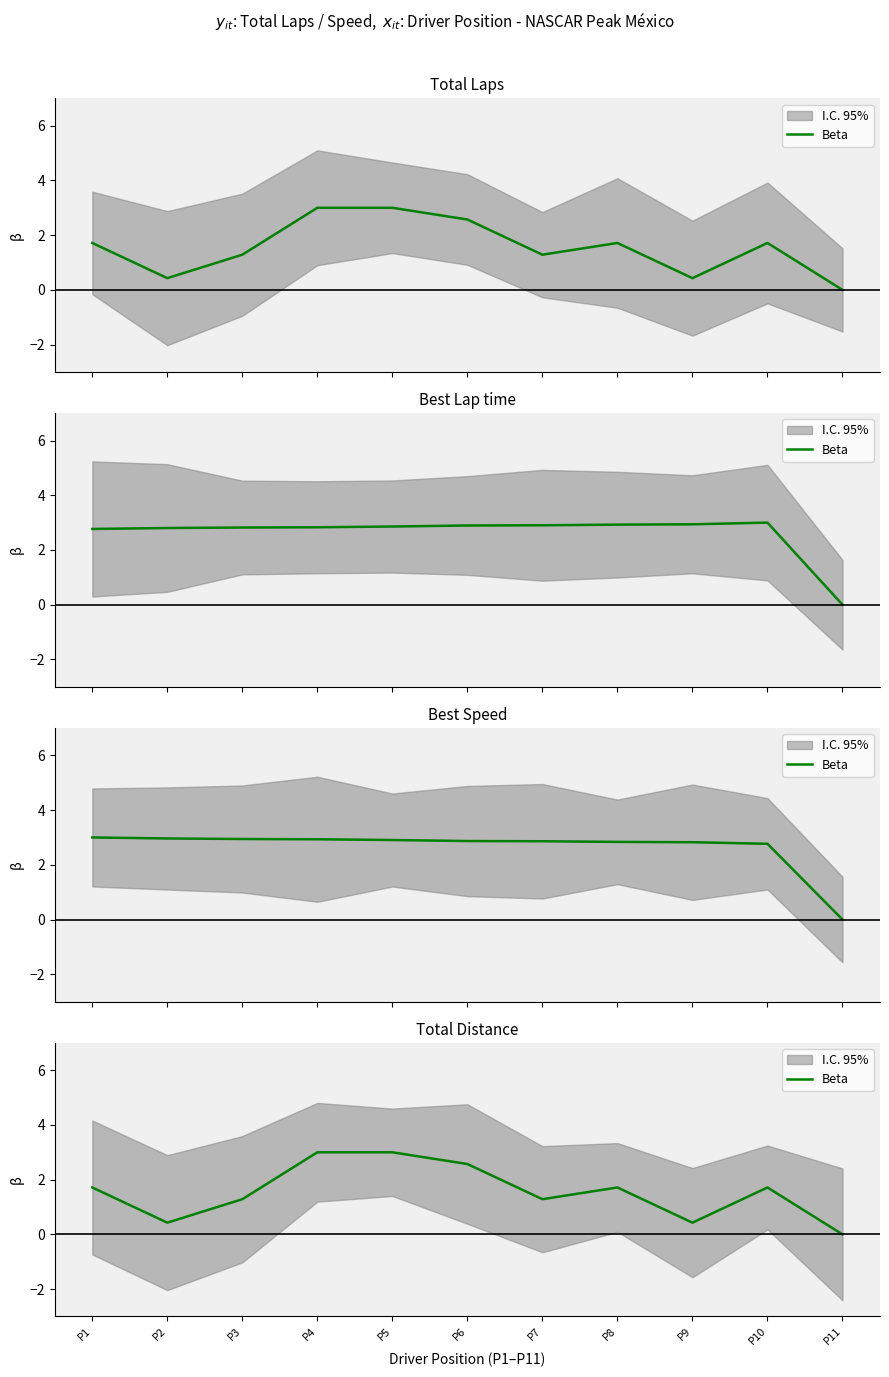

Reading left to right, extract all data points from this chart.

P1=1.7	P2=0.4	P3=1.3	P4=3.0	P5=3.0	P6=2.6	P7=1.3	P8=1.7	P9=0.4	P10=1.7	P11=0.0